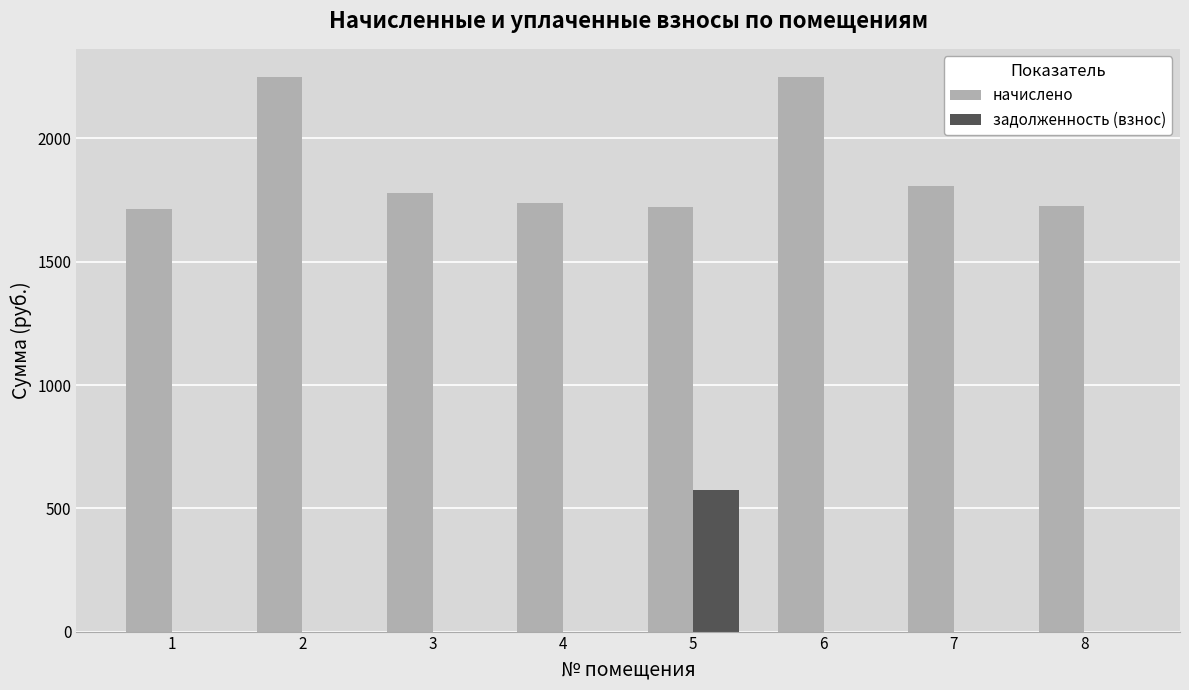

Count the number of data series in this chart.

2